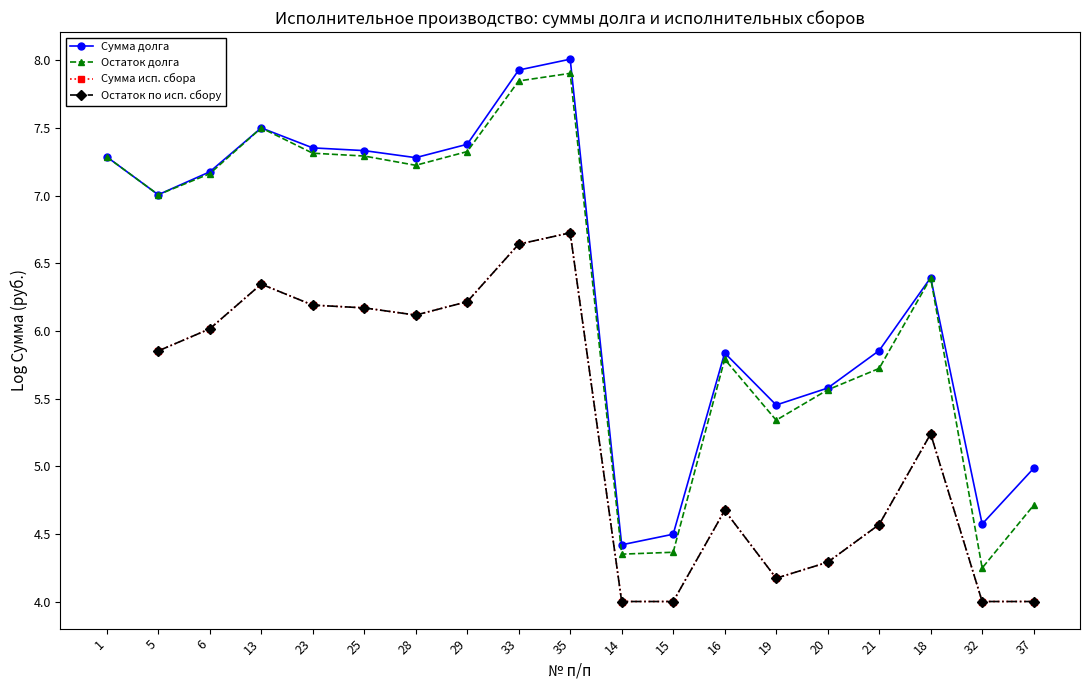

True or false: Сумма исп. сбора has more than 2 interior local peaks.

True